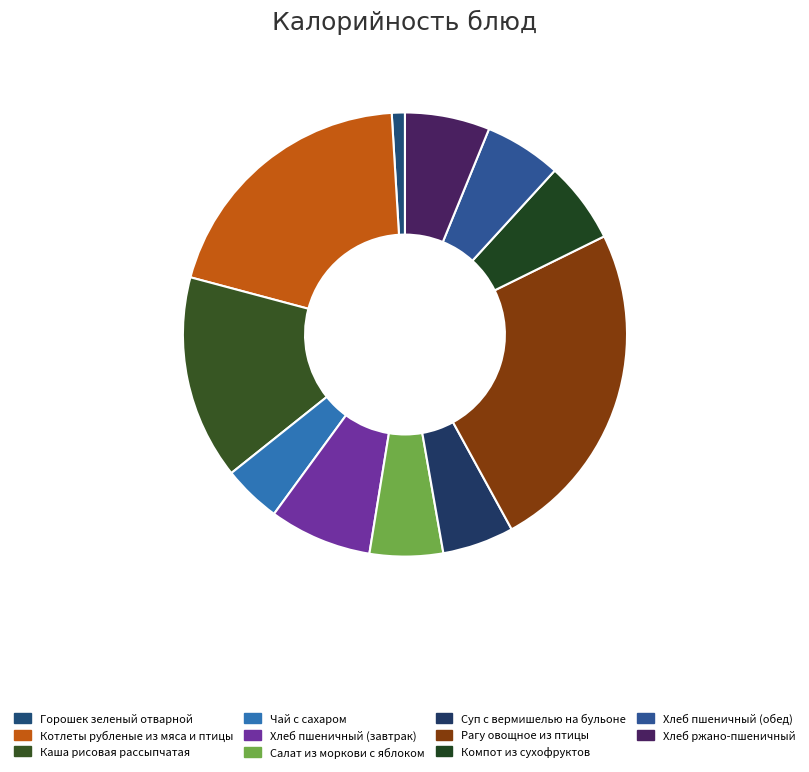

Do Горошек зеленый отварной and Рагу овощное из птицы together represent more than half of the pie?

No